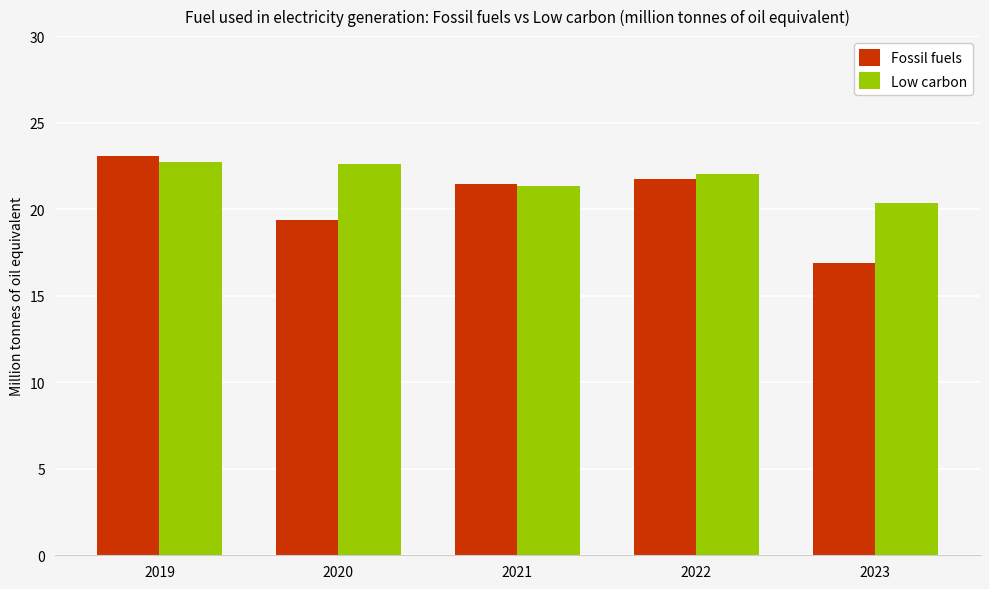

What are all the series names shown in the legend?

Fossil fuels, Low carbon